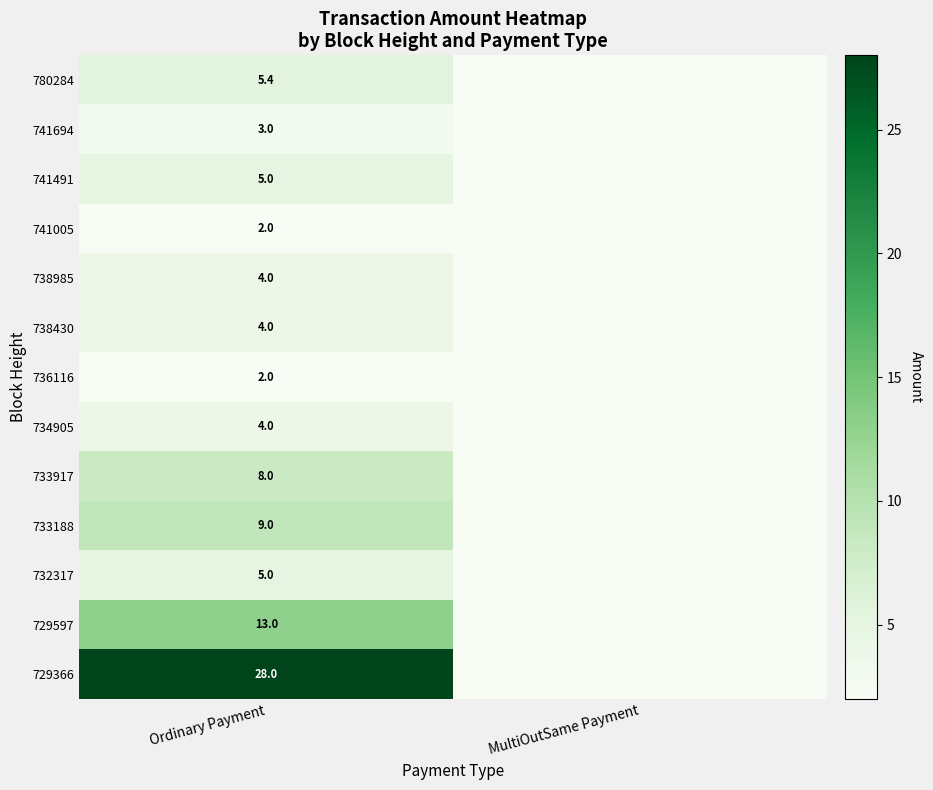

The 780284 series shows 5.4 at Ordinary Payment. True or false?

True